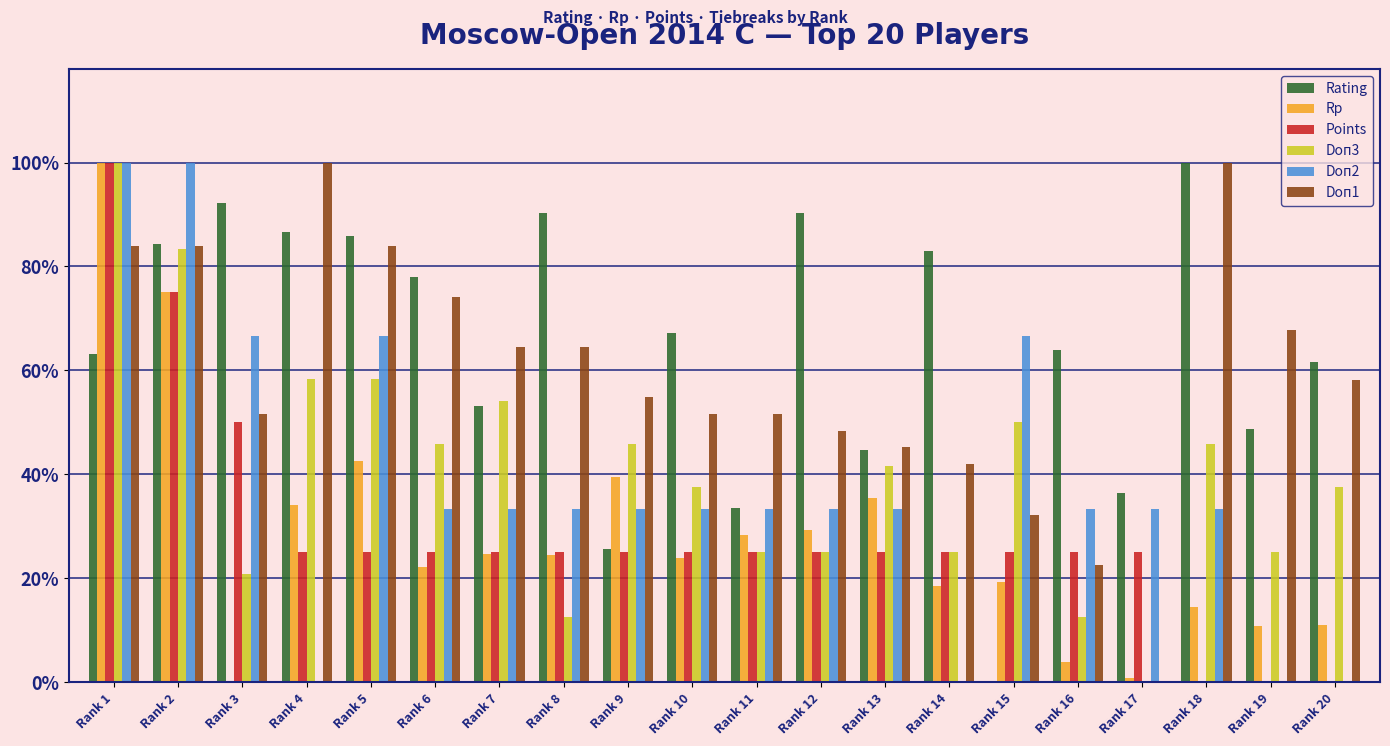

What is the difference between the highest and lowest values at Rank 16?

0.6